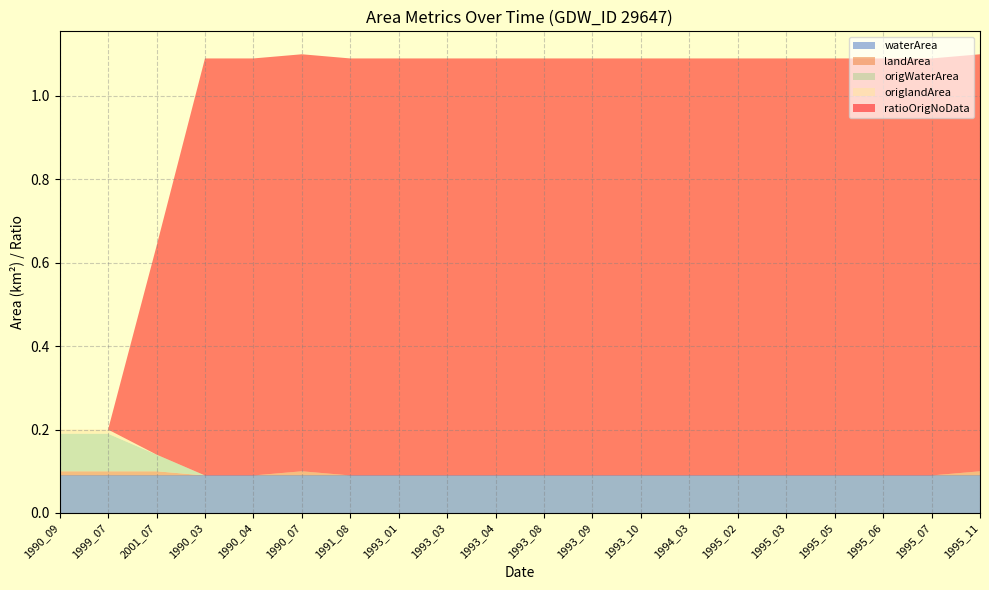

Reading right to left, list all the values displayed in this chart.

waterArea: 1995_11=0.1	1995_07=0.1	1995_06=0.1	1995_05=0.1	1995_03=0.1	1995_02=0.1	1994_03=0.1	1993_10=0.1	1993_09=0.1	1993_08=0.1	1993_04=0.1	1993_03=0.1	1993_01=0.1	1991_08=0.1	1990_07=0.1	1990_04=0.1	1990_03=0.1	2001_07=0.1	1999_07=0.1	1990_09=0.1
landArea: 1995_11=0.0	1995_07=0.0	1995_06=0.0	1995_05=0.0	1995_03=0.0	1995_02=0.0	1994_03=0.0	1993_10=0.0	1993_09=0.0	1993_08=0.0	1993_04=0.0	1993_03=0.0	1993_01=0.0	1991_08=0.0	1990_07=0.0	1990_04=0.0	1990_03=0.0	2001_07=0.0	1999_07=0.0	1990_09=0.0
origWaterArea: 1995_11=0.0	1995_07=0.0	1995_06=0.0	1995_05=0.0	1995_03=0.0	1995_02=0.0	1994_03=0.0	1993_10=0.0	1993_09=0.0	1993_08=0.0	1993_04=0.0	1993_03=0.0	1993_01=0.0	1991_08=0.0	1990_07=0.0	1990_04=0.0	1990_03=0.0	2001_07=0.0	1999_07=0.1	1990_09=0.1
origlandArea: 1995_11=0.0	1995_07=0.0	1995_06=0.0	1995_05=0.0	1995_03=0.0	1995_02=0.0	1994_03=0.0	1993_10=0.0	1993_09=0.0	1993_08=0.0	1993_04=0.0	1993_03=0.0	1993_01=0.0	1991_08=0.0	1990_07=0.0	1990_04=0.0	1990_03=0.0	2001_07=0.0	1999_07=0.0	1990_09=0.0
ratioOrigNoData: 1995_11=1.0	1995_07=1.0	1995_06=1.0	1995_05=1.0	1995_03=1.0	1995_02=1.0	1994_03=1.0	1993_10=1.0	1993_09=1.0	1993_08=1.0	1993_04=1.0	1993_03=1.0	1993_01=1.0	1991_08=1.0	1990_07=1.0	1990_04=1.0	1990_03=1.0	2001_07=0.5	1999_07=0.0	1990_09=0.0